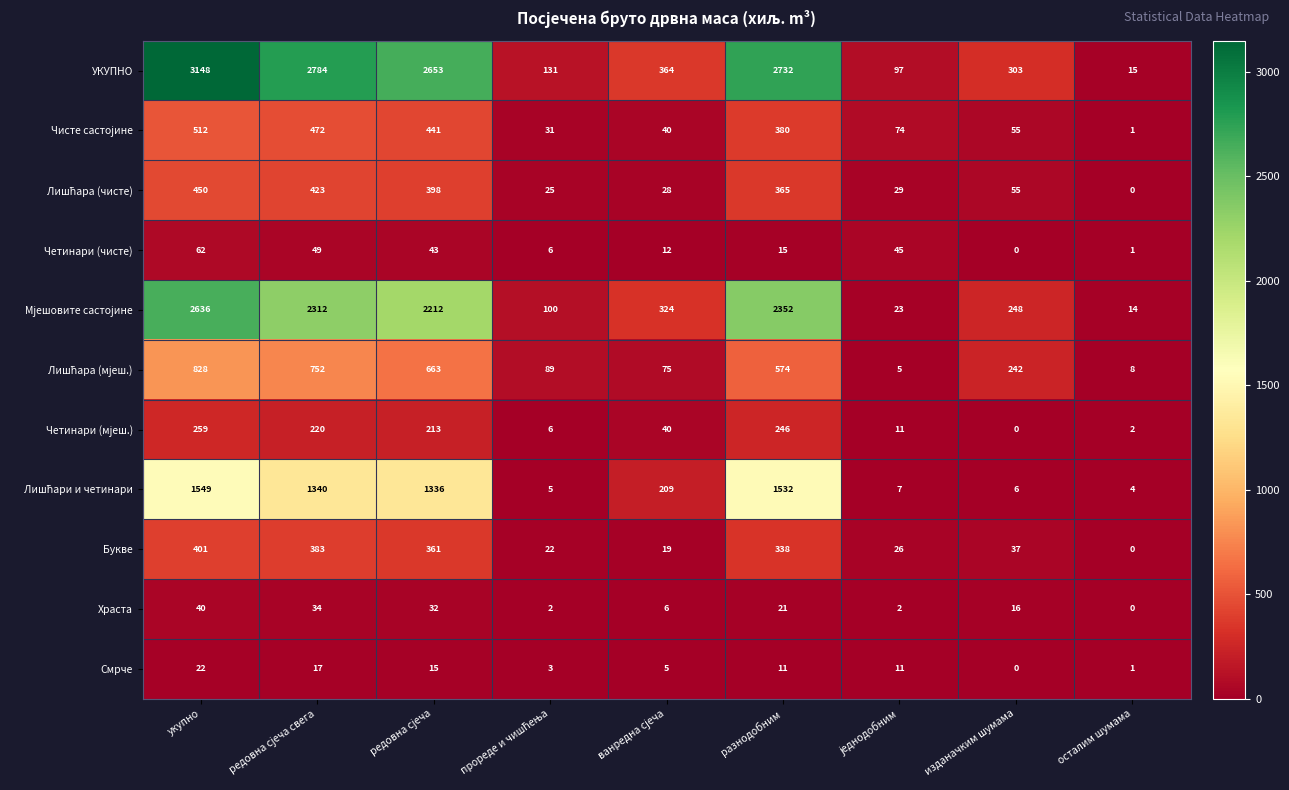

Where does the Смpче series first go above 11?

укупно